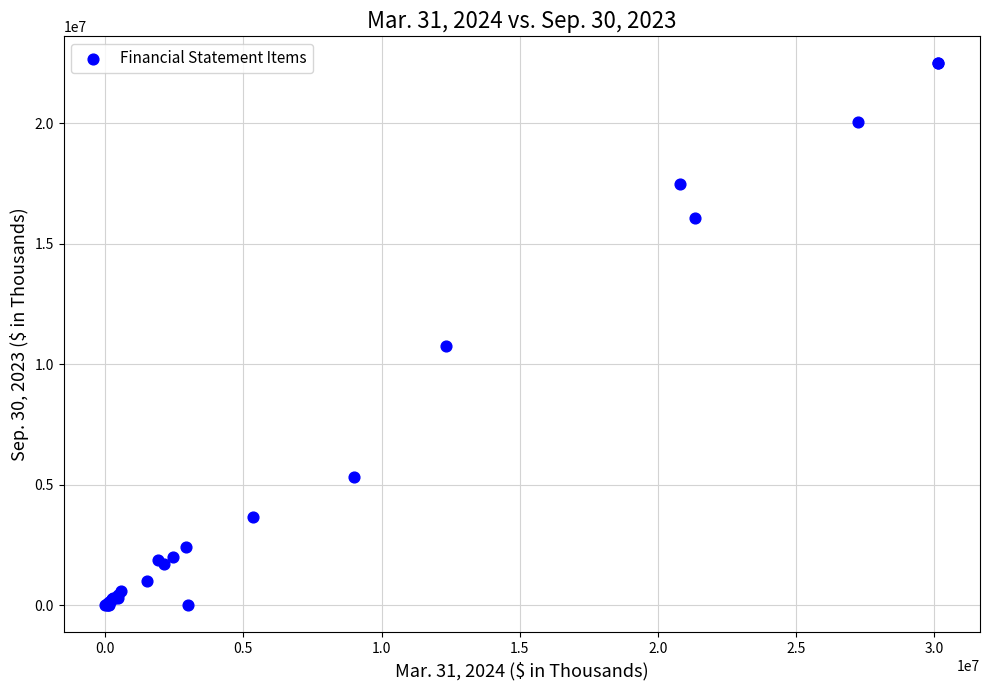

What Y value in the scatter plot is closest to 11237337?

10765313